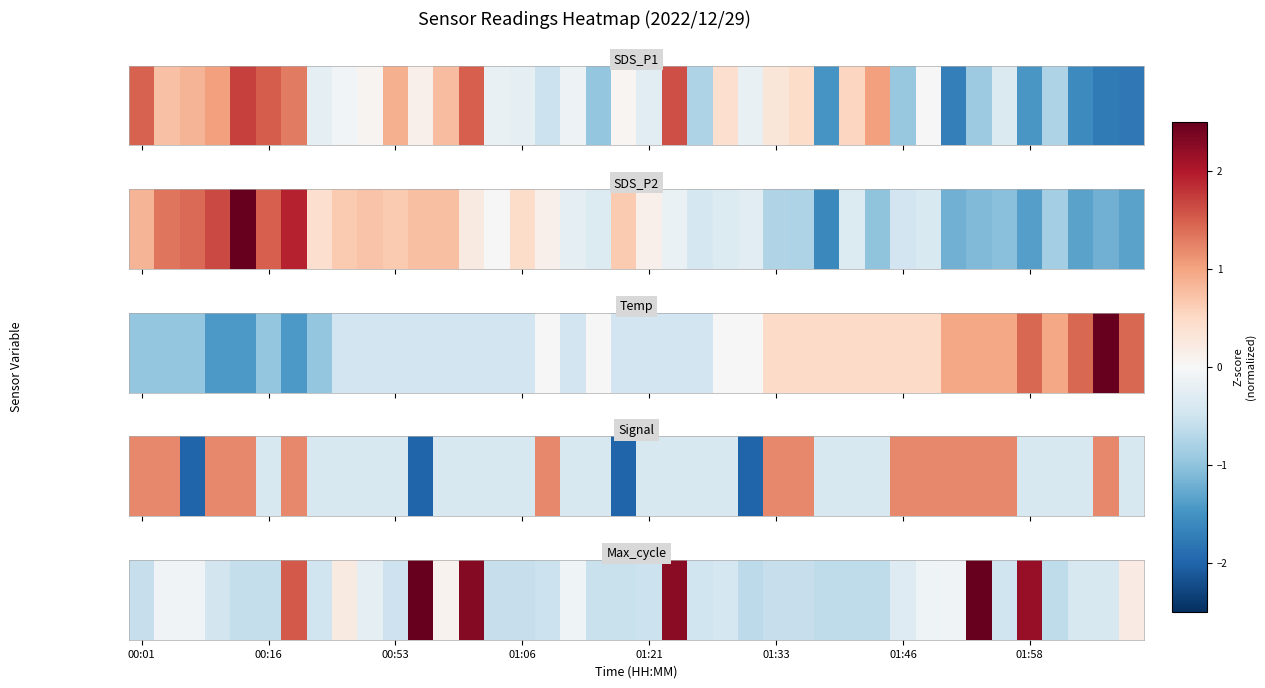

How many categories are shown in the chart?

40